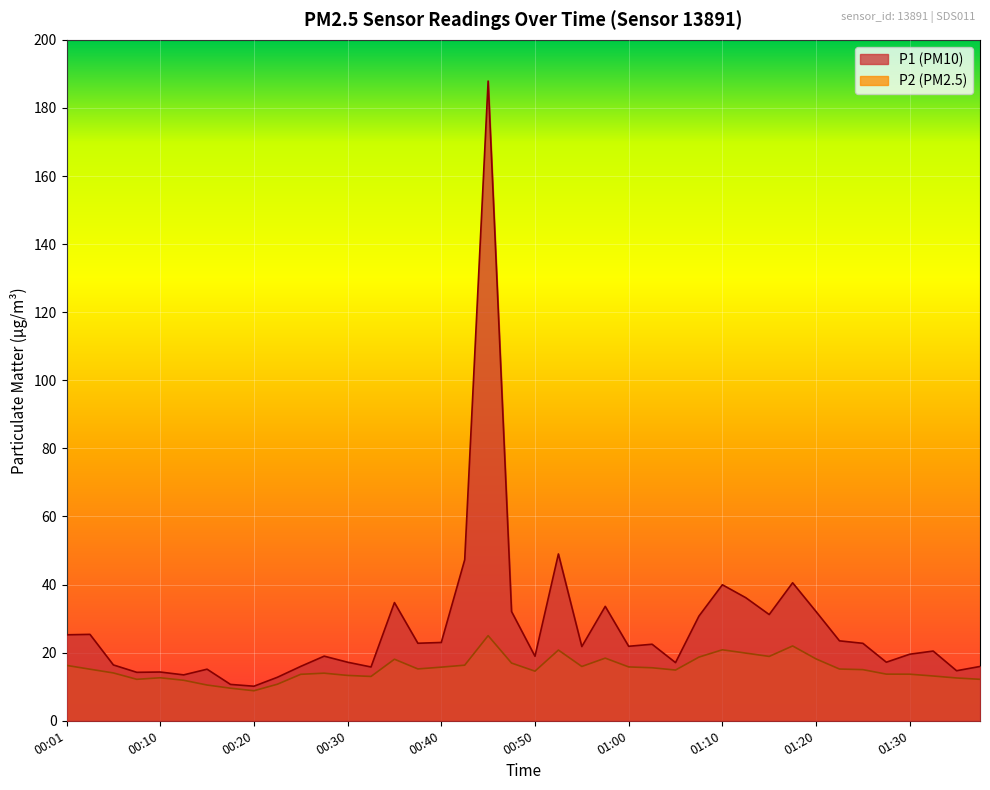

Reading left to right, what are all the values shown in this chart?

P1: 00:01=25.2	00:03=25.4	00:06=16.4	00:08=14.2	00:10=14.3	00:13=13.5	00:15=15.2	00:18=10.7	00:20=10.2	00:23=12.8	00:25=16.0	00:28=19.0	00:30=17.2	00:32=15.8	00:35=34.7	00:37=22.8	00:40=23.0	00:42=47.3	00:45=187.9	00:47=32.1	00:50=18.9	00:52=49.0	00:55=21.8	00:57=33.6	01:00=21.9	01:02=22.5	01:05=17.1	01:07=30.8	01:10=40.0	01:12=36.1	01:15=31.2	01:17=40.5	01:20=32.1	01:22=23.5	01:25=22.8	01:27=17.2	01:30=19.6	01:32=20.5	01:35=14.7	01:37=15.9
P2: 00:01=16.3	00:03=15.2	00:06=14.1	00:08=12.2	00:10=12.6	00:13=11.9	00:15=10.5	00:18=9.6	00:20=8.8	00:23=10.7	00:25=13.7	00:28=14.0	00:30=13.3	00:32=13.0	00:35=18.1	00:37=15.2	00:40=15.8	00:42=16.3	00:45=25.0	00:47=16.9	00:50=14.6	00:52=20.8	00:55=15.9	00:57=18.4	01:00=15.8	01:02=15.6	01:05=14.9	01:07=18.7	01:10=20.9	01:12=19.9	01:15=18.9	01:17=22.0	01:20=18.2	01:22=15.2	01:25=15.0	01:27=13.7	01:30=13.7	01:32=13.2	01:35=12.6	01:37=12.2